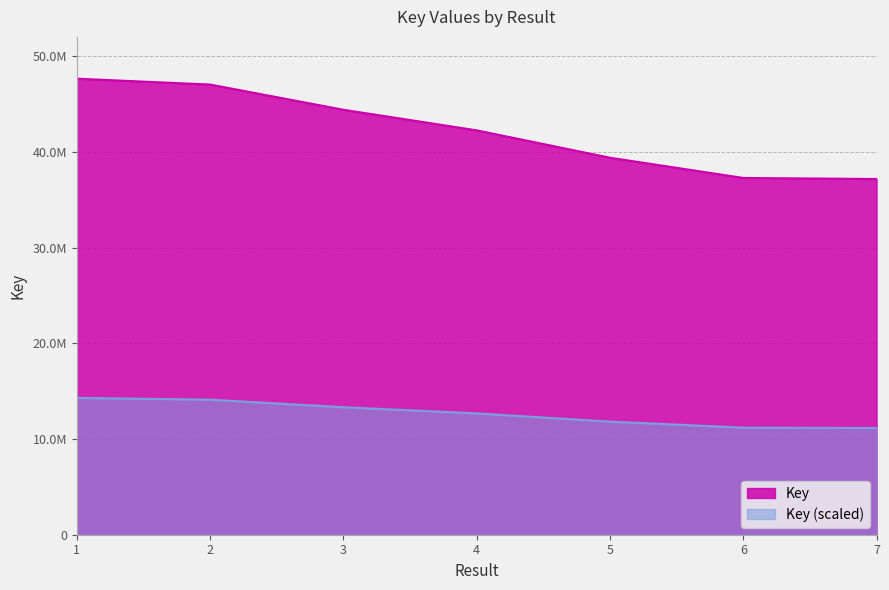

List the labels in order of value, largest first.

1, 2, 3, 4, 5, 6, 7